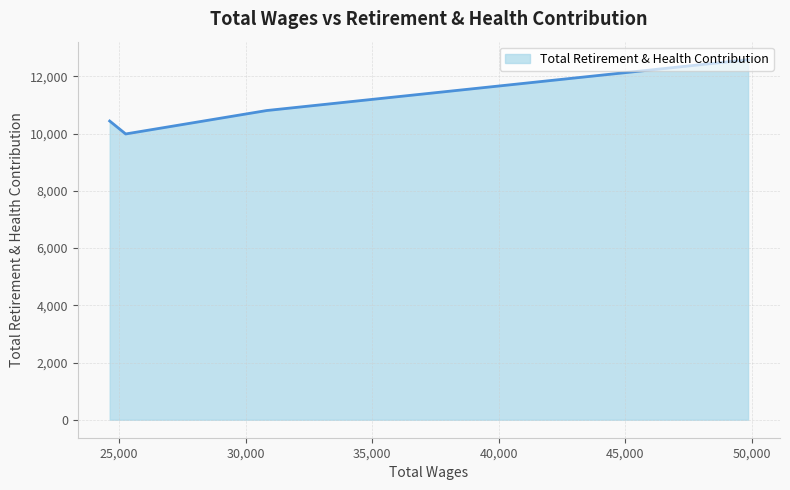

Does the chart display data point markers on the line(s)?

No